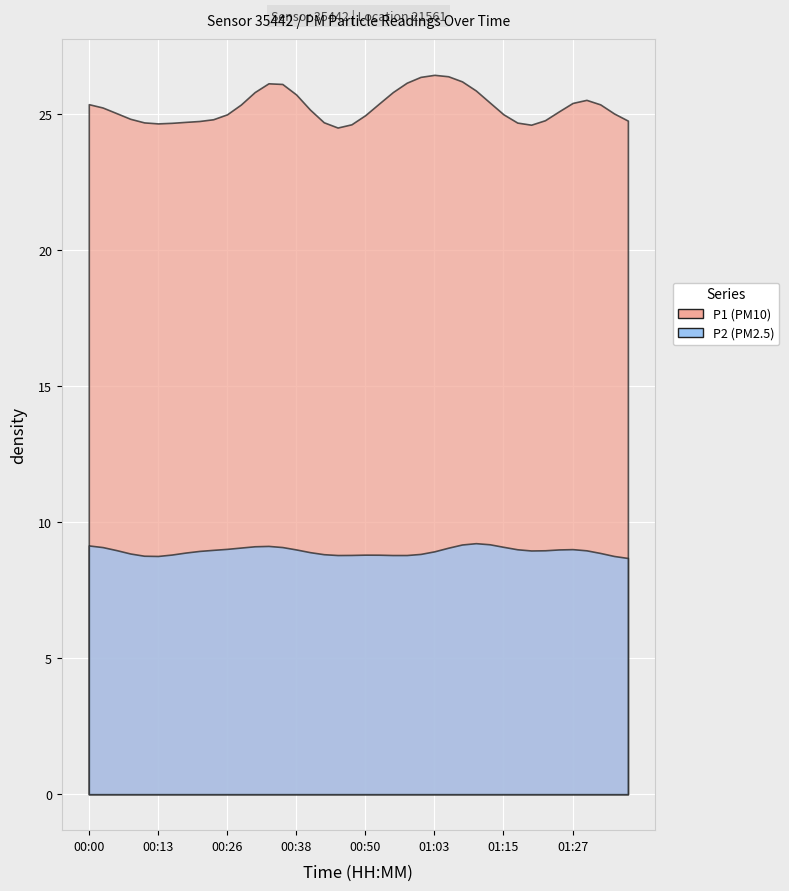

What is the average value of the P2 series?

8.9